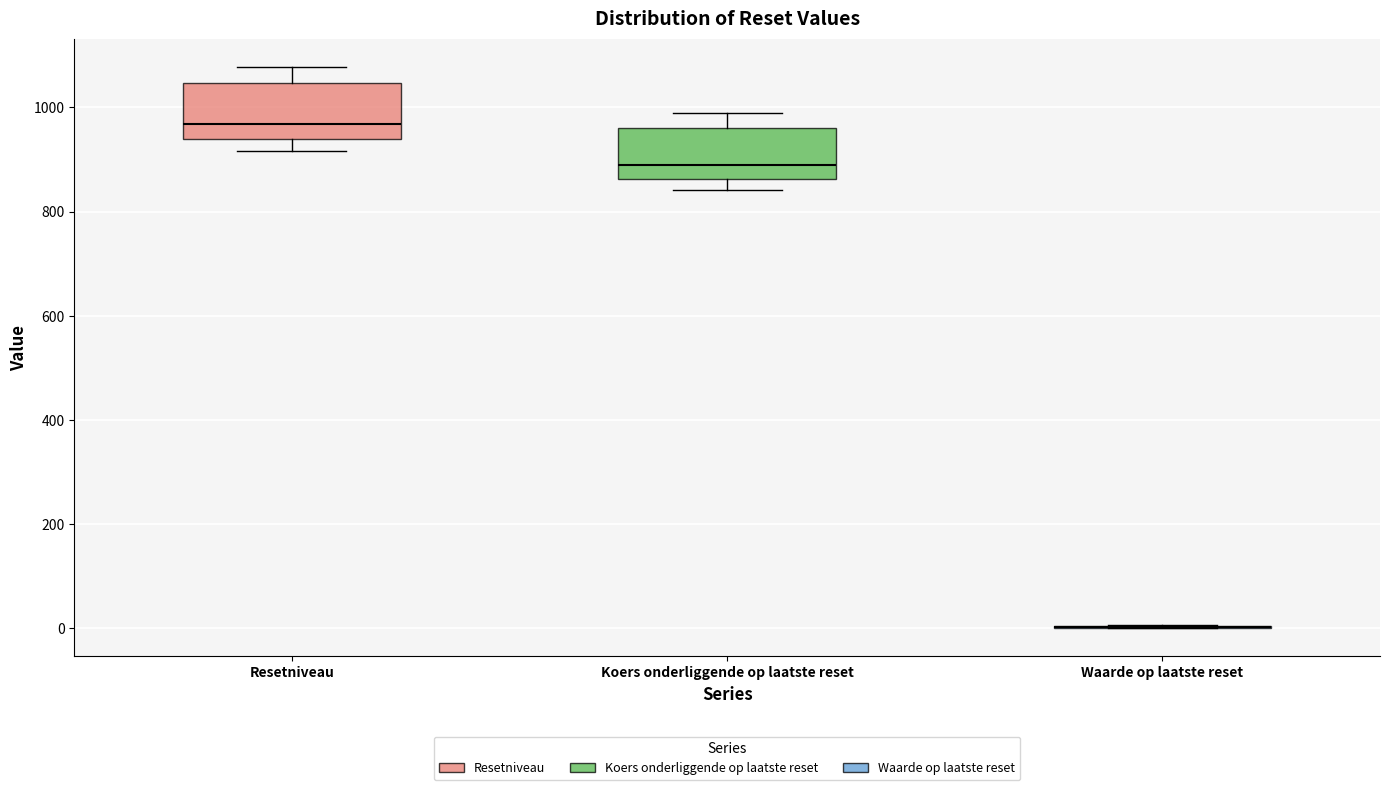

Where is the lower edge of the box for Resetniveau on the y-axis? The values are not printed on the chart, so give them approximately, as read against the axis.

940